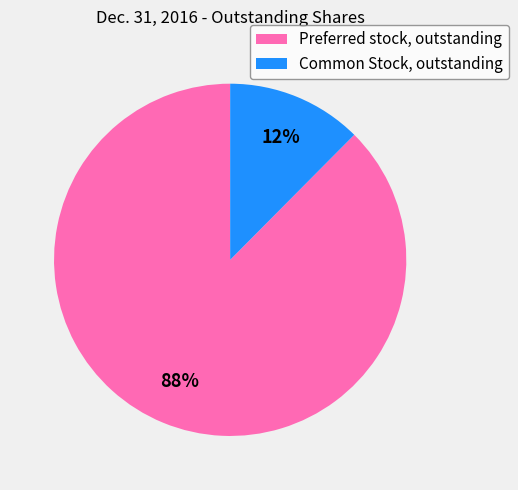

Is there a majority slice in this chart?

Yes